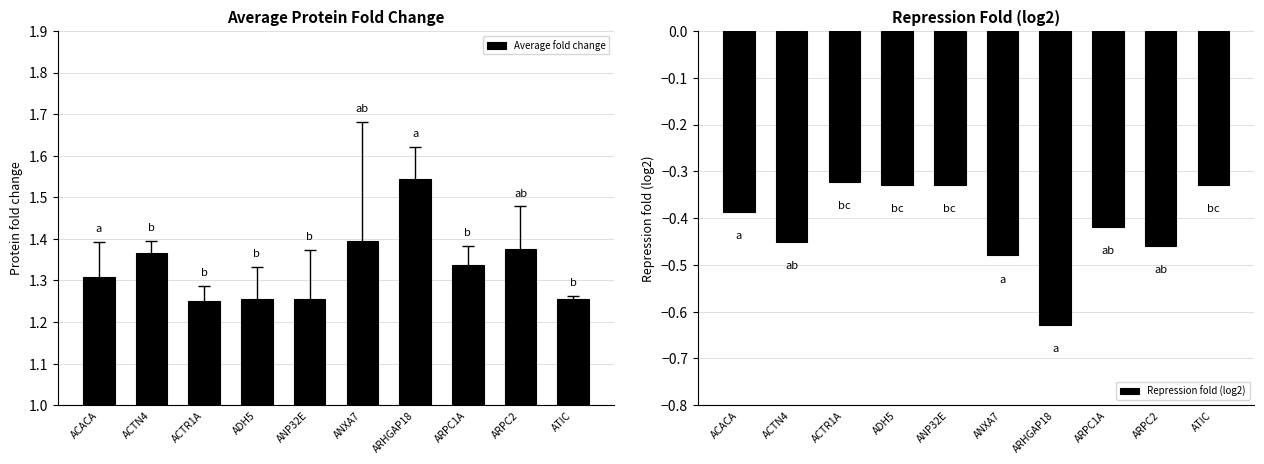

Is the value of Repression fold (log2) at ANP32E greater than the value of Average fold change at ACACA?

No